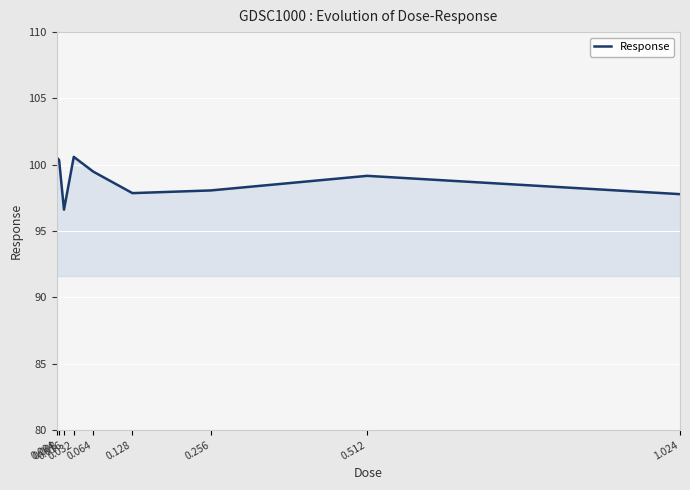

What is the difference between the maximum and minimum values?

4.0